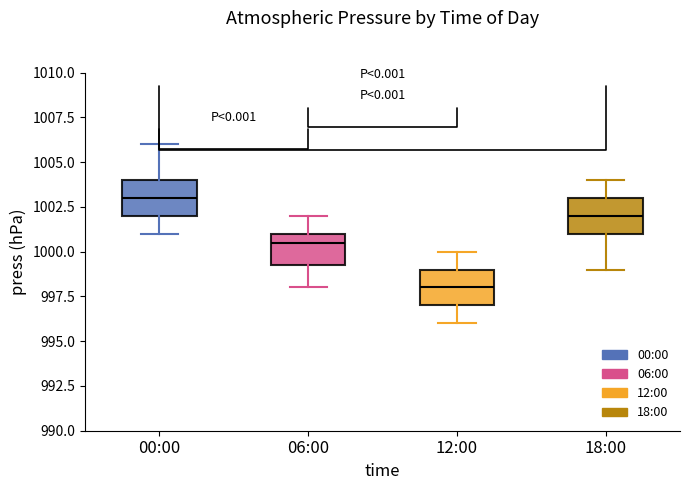

Reading left to right, read every box against the y-axis: the position of its median line, the range the box covers, and the ends of its whiskers. The values are not printed on the chart, so give them approximately, as read against the axis.

00:00: median 1003.0, box 1002.0 to 1004.0, whiskers 1001.0 to 1006.0
06:00: median 1000.5, box 999.5 to 1001.0, whiskers 998.0 to 1002.0
12:00: median 998.0, box 997.0 to 999.0, whiskers 996.0 to 1000.0
18:00: median 1002.0, box 1001.0 to 1003.0, whiskers 999.0 to 1004.0